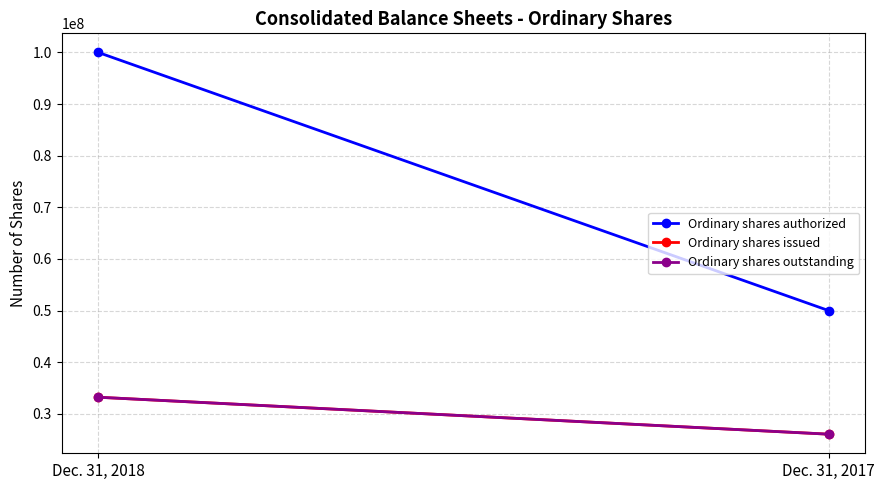

Where is Ordinary shares issued nearest to the value 29654379?

Dec. 31, 2018